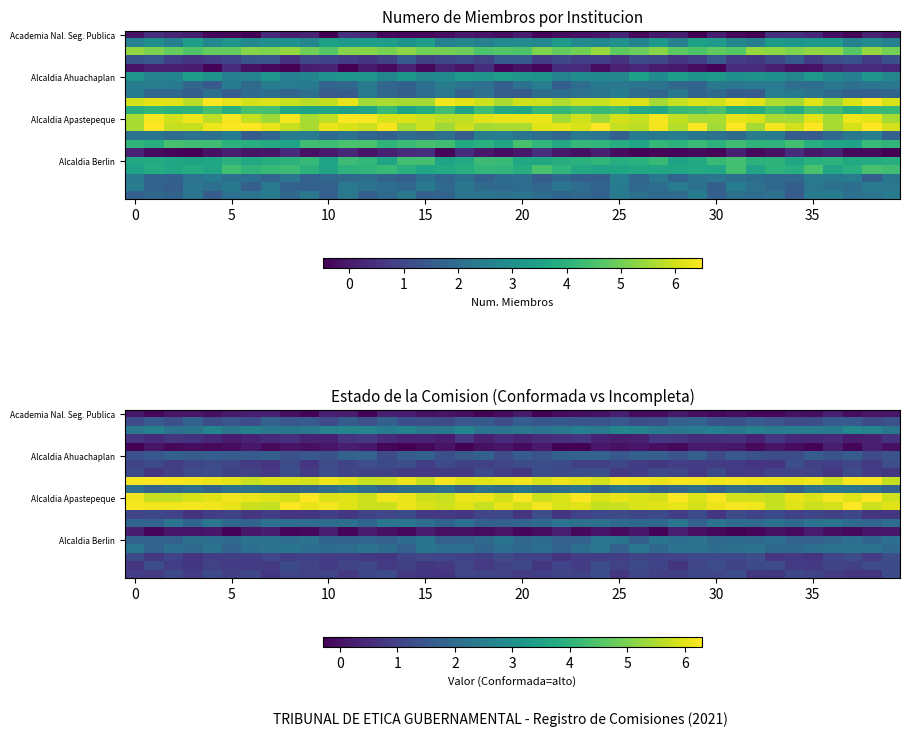

At which category is the sum across all series the highest?

37